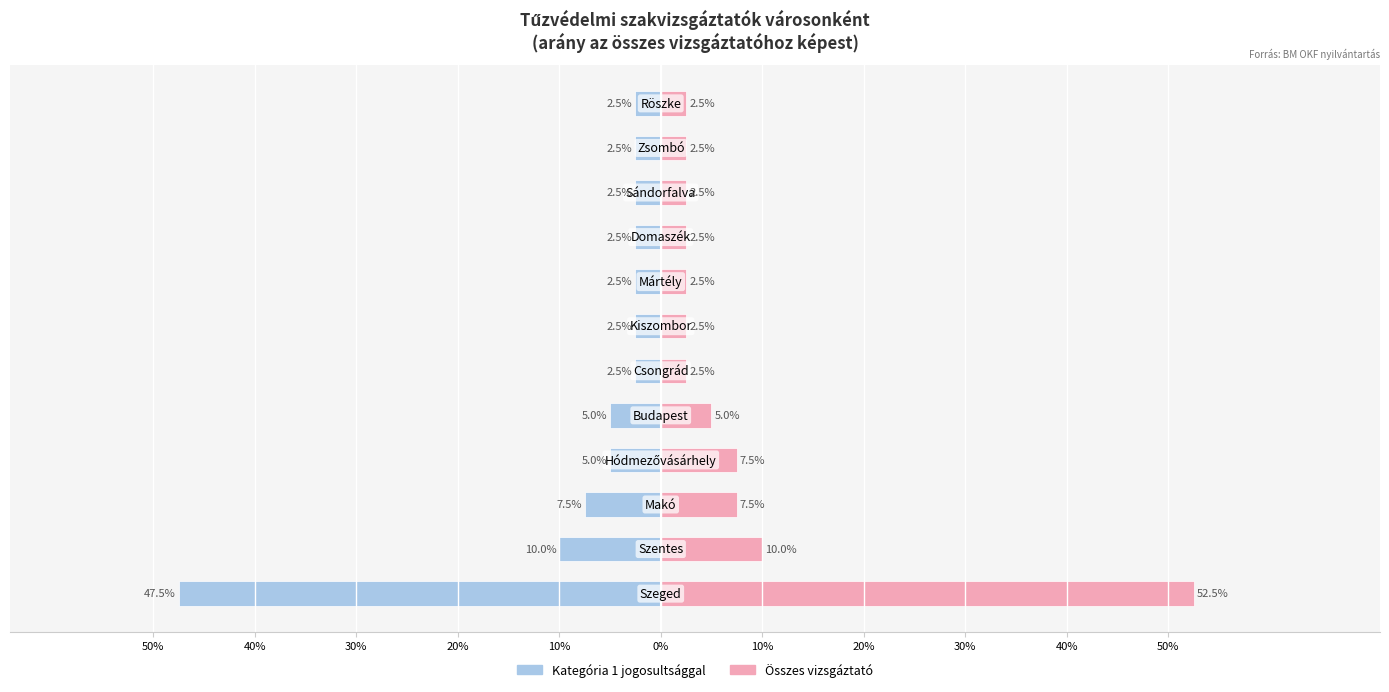

Which series has the widest spread of values?

Összes vizsgáztató